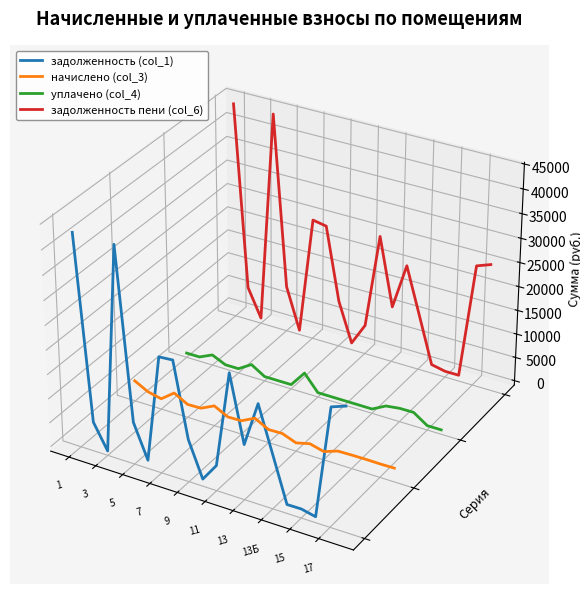

Does the chart display data point markers on the line(s)?

No